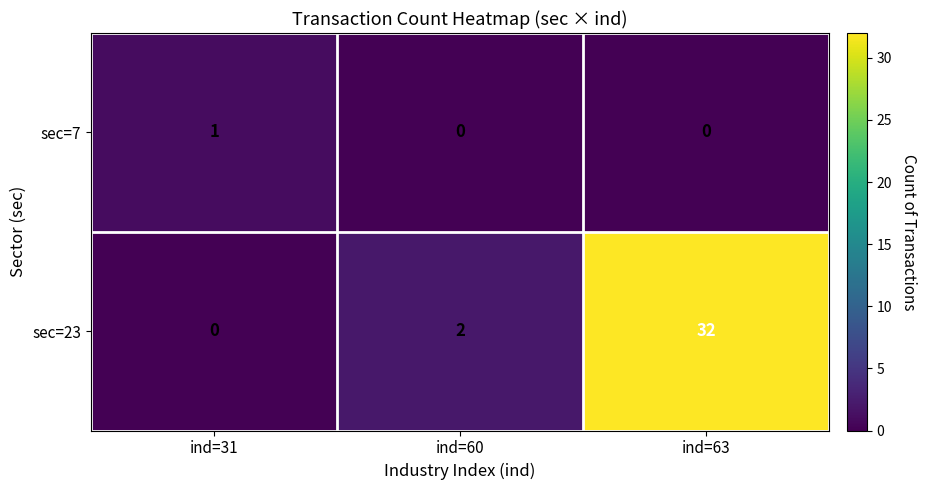

At which category is the sum across all series the highest?

ind=63